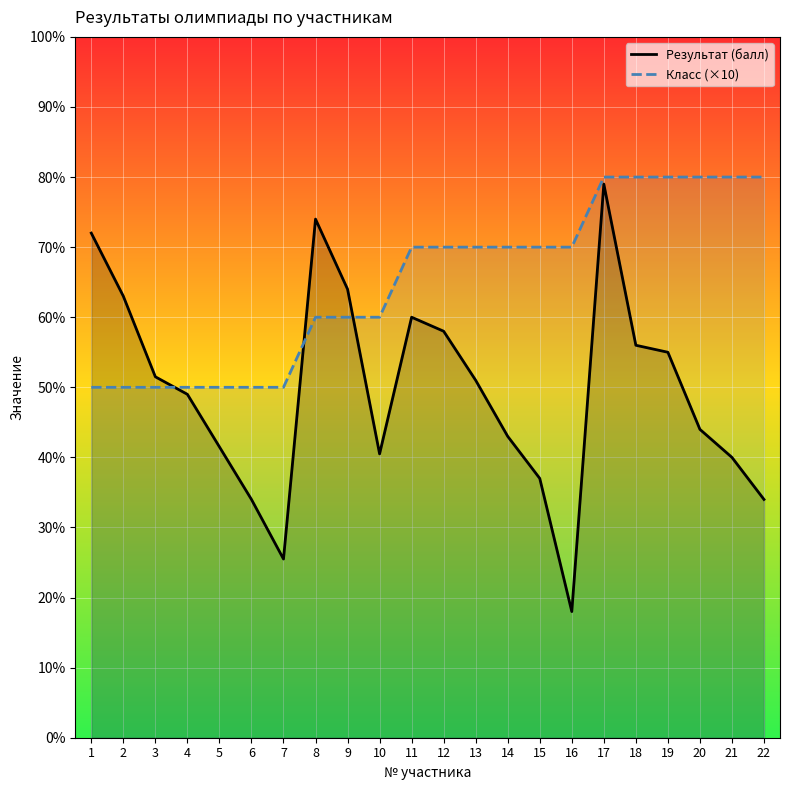

The value of Результат (балл) at 17 is 79.0. True or false?

True